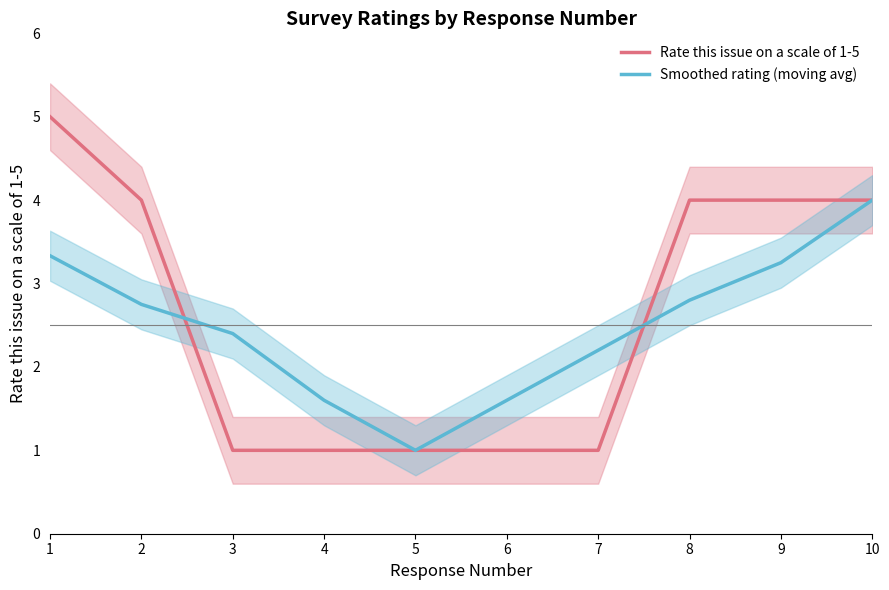

Between 1 and 10, which series saw the biggest shift?

Rate this issue on a scale of 1-5